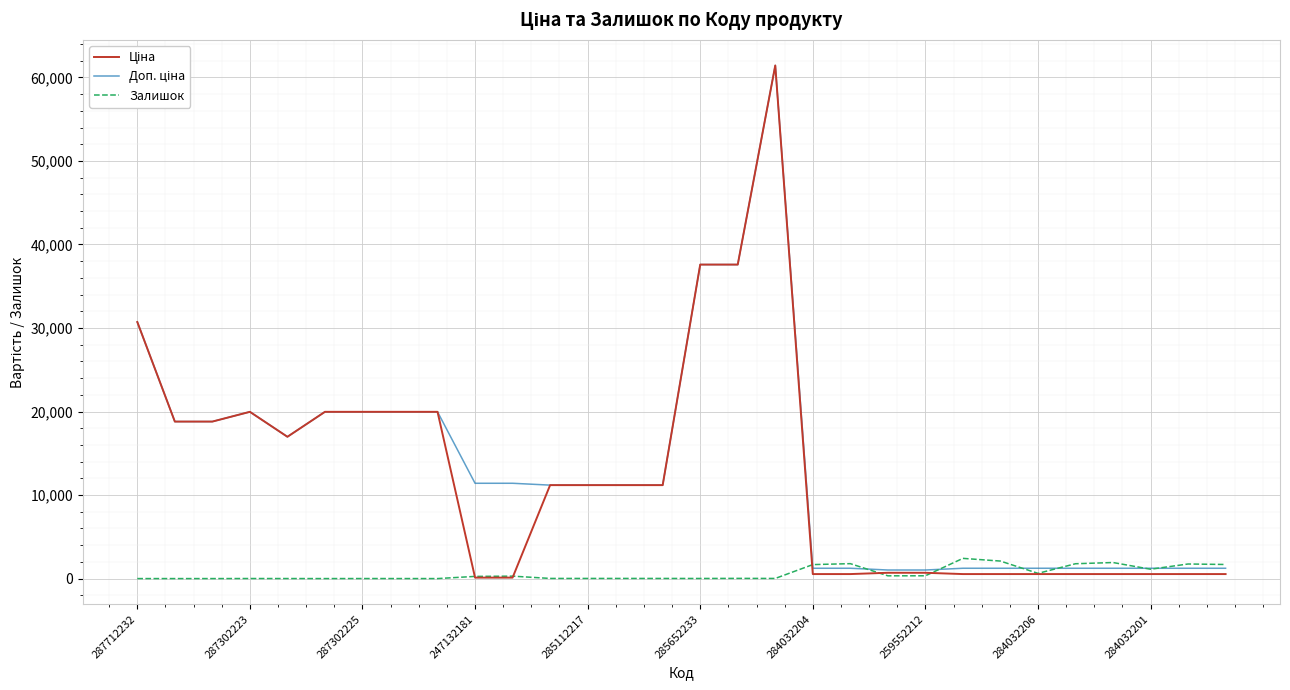

What is the maximum value for Залишок?

2419.0